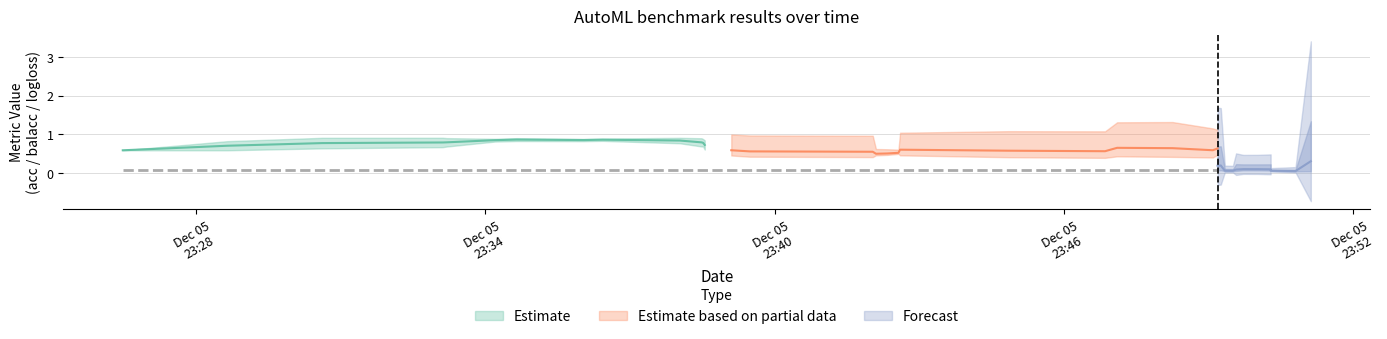

How many interior local peaks does the acc series have?

12